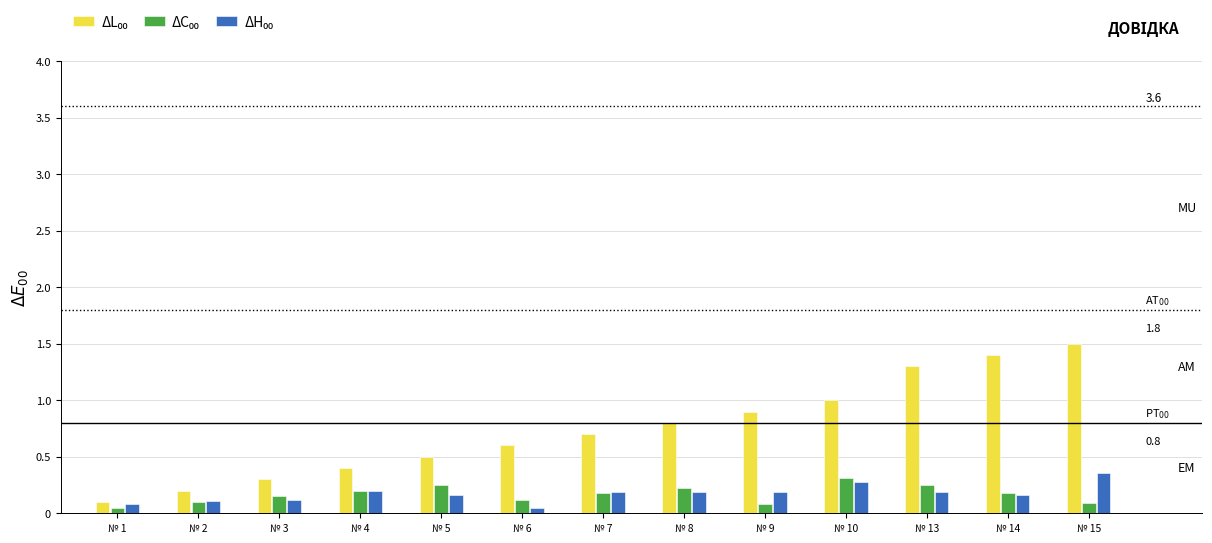

At how many categories does at least one series exceed 0?

13